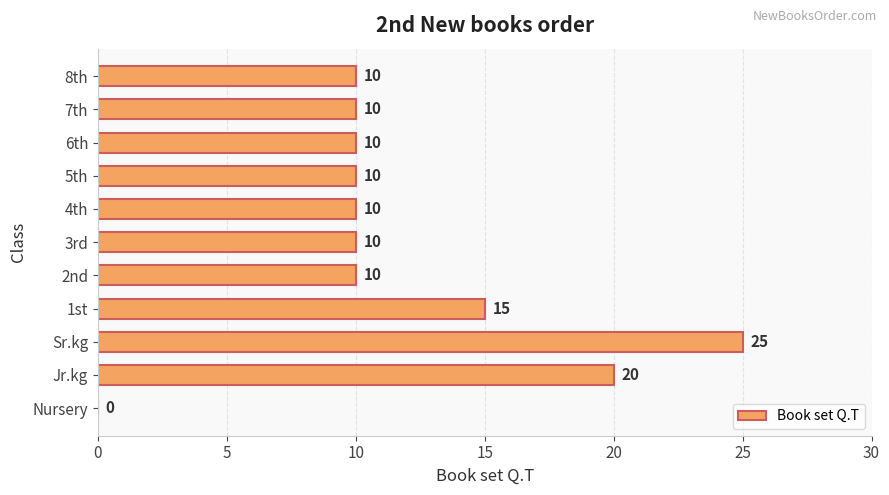

Reading top to bottom, what are all the values shown in this chart?

8th=10	7th=10	6th=10	5th=10	4th=10	3rd=10	2nd=10	1st=15	Sr.kg=25	Jr.kg=20	Nursery=0